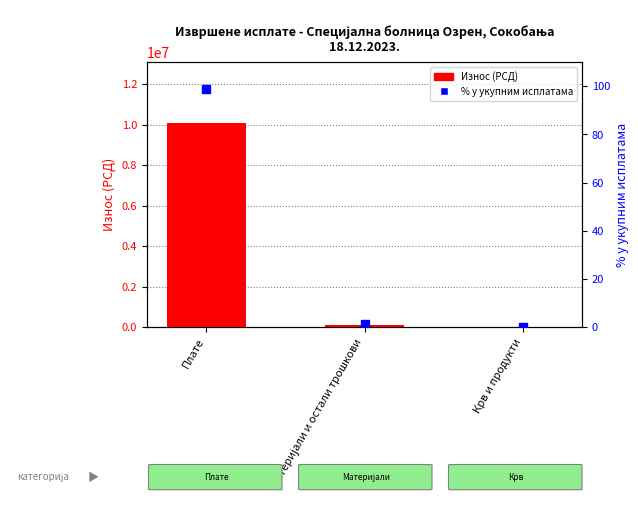

At which category is the sum across all series the highest?

Плате